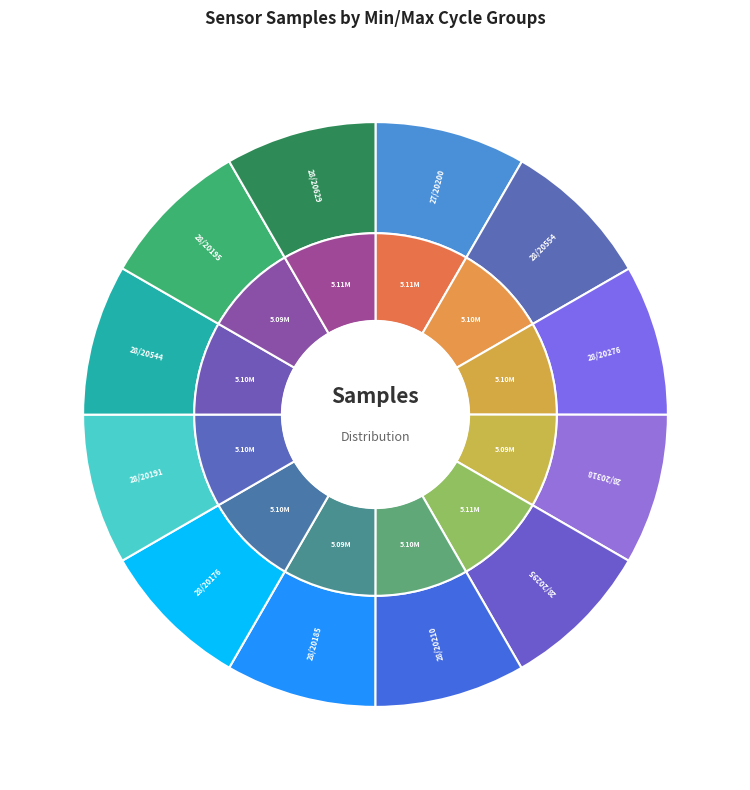

To the nearest percent, what percentage of the pie is 28/20554?

8%